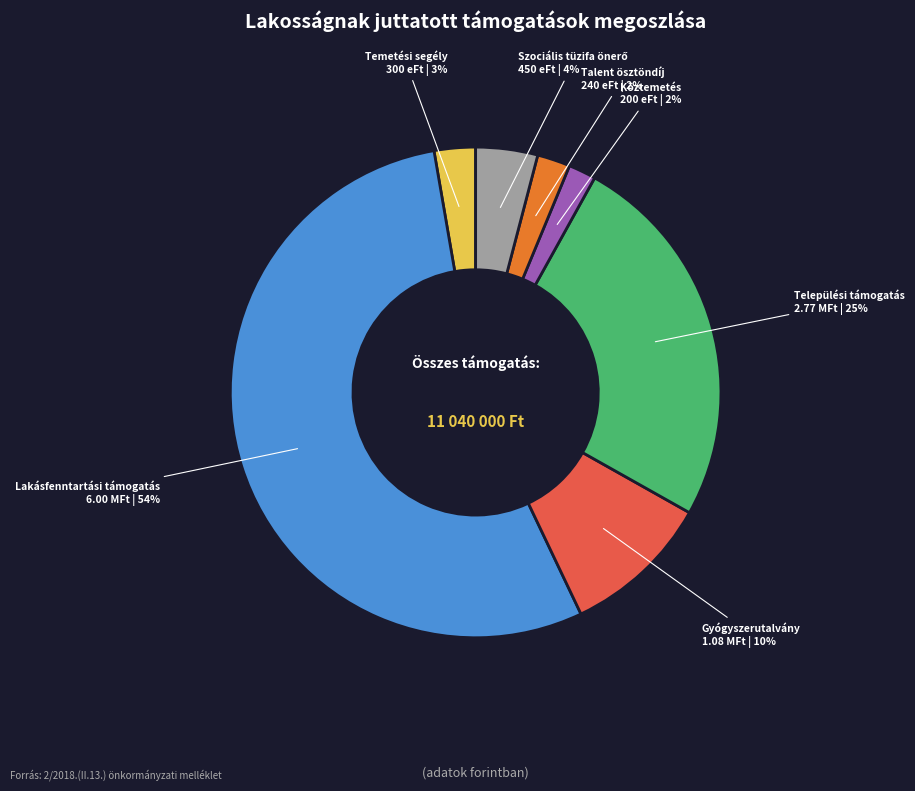

Is there any slice that represents more than half of the pie?

Yes